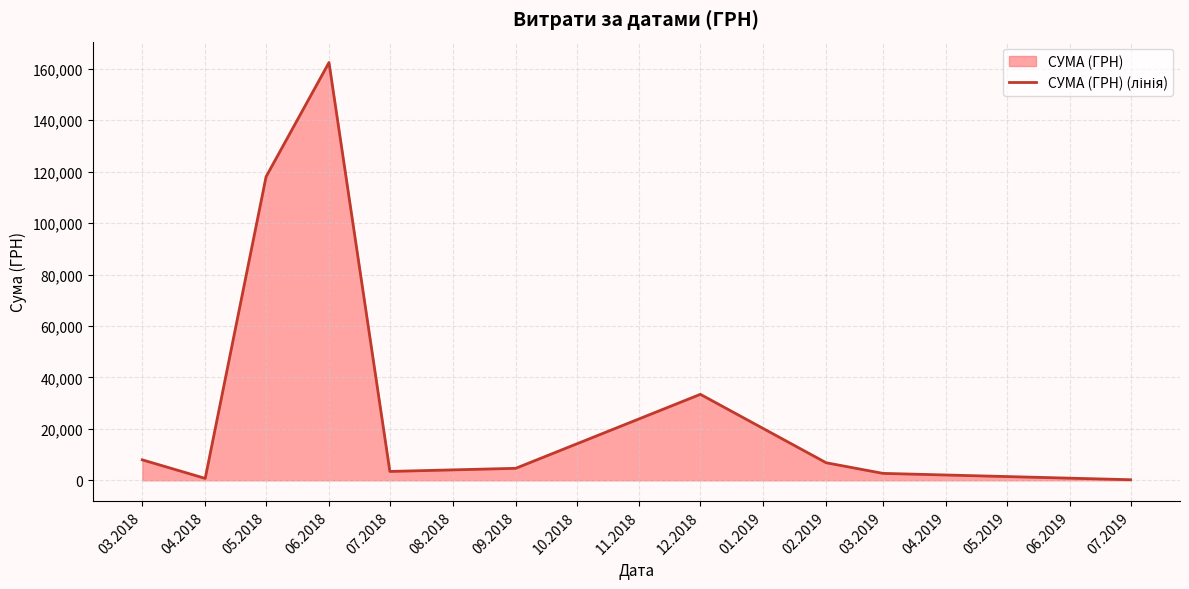

Which has a higher value, 12.2018 or 06.2018?

06.2018